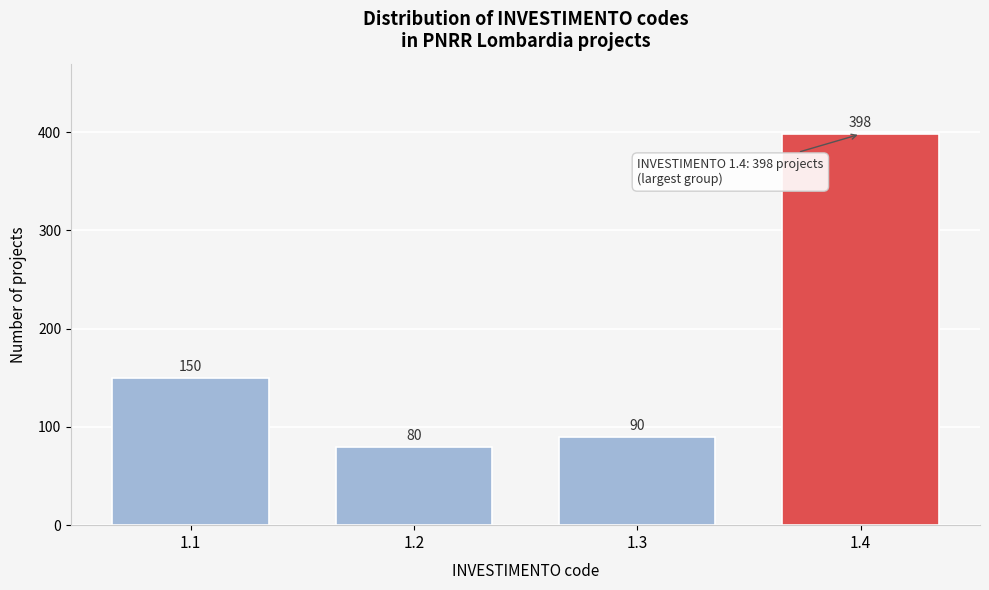

Reading right to left, list all the values displayed in this chart.

1.4=398	1.3=90	1.2=80	1.1=150